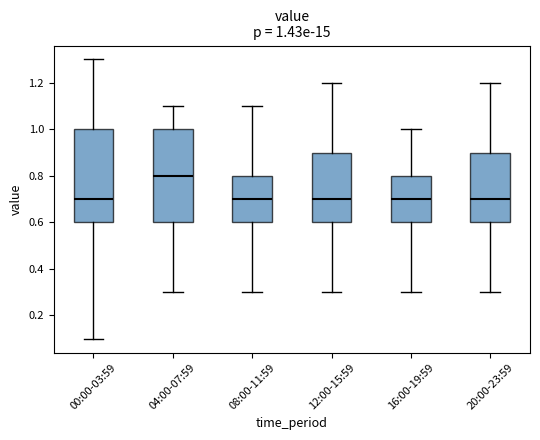

Which box has the highest median line?

04:00-07:59